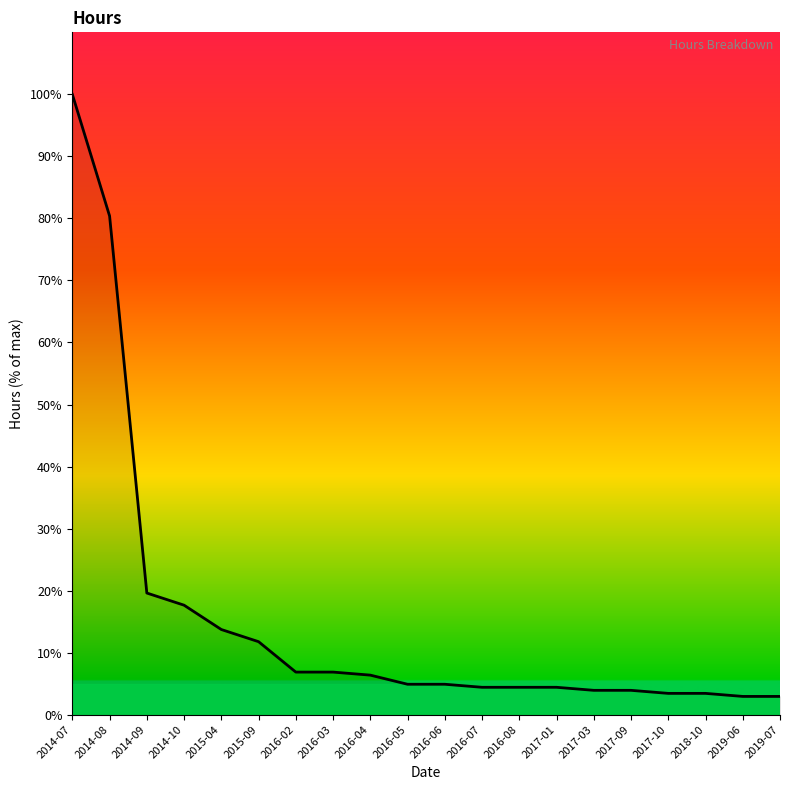

True or false: the data shows 2.9 at 2019-06.

True